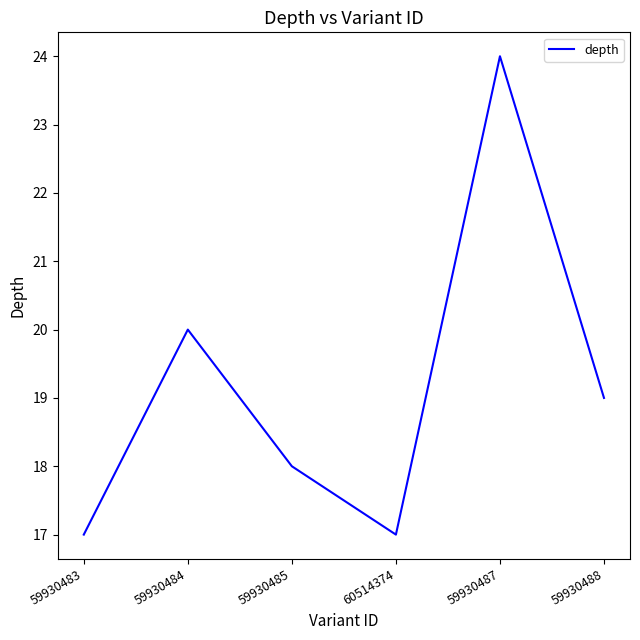

True or false: the data shows 24 at 59930485.

False